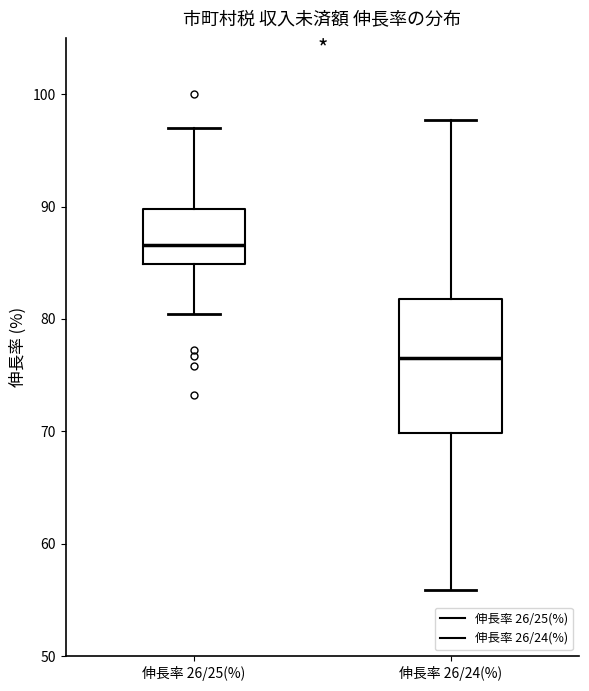

Reading left to right, transcribe this box plot: for each box, give where its median line is, the range the box spans, and where its two whiskers end, as read against the y-axis. The values are not printed on the chart, so give them approximately, as read against the axis.

伸長率 26/25(%): median 87, box 85 to 90, whiskers 80 to 97
伸長率 26/24(%): median 77, box 70 to 82, whiskers 56 to 98